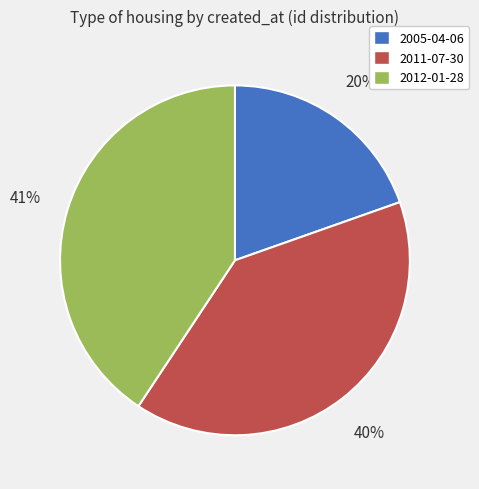

What is the ratio of the value at 2011-07-30 to the value at 2005-04-06?

2.0